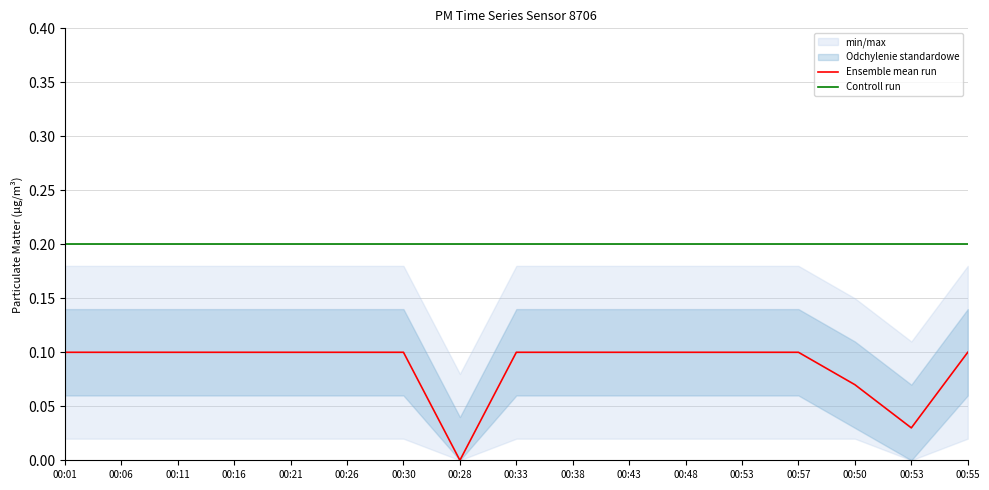

True or false: Controll run and Ensemble mean run intersect in this chart.

False